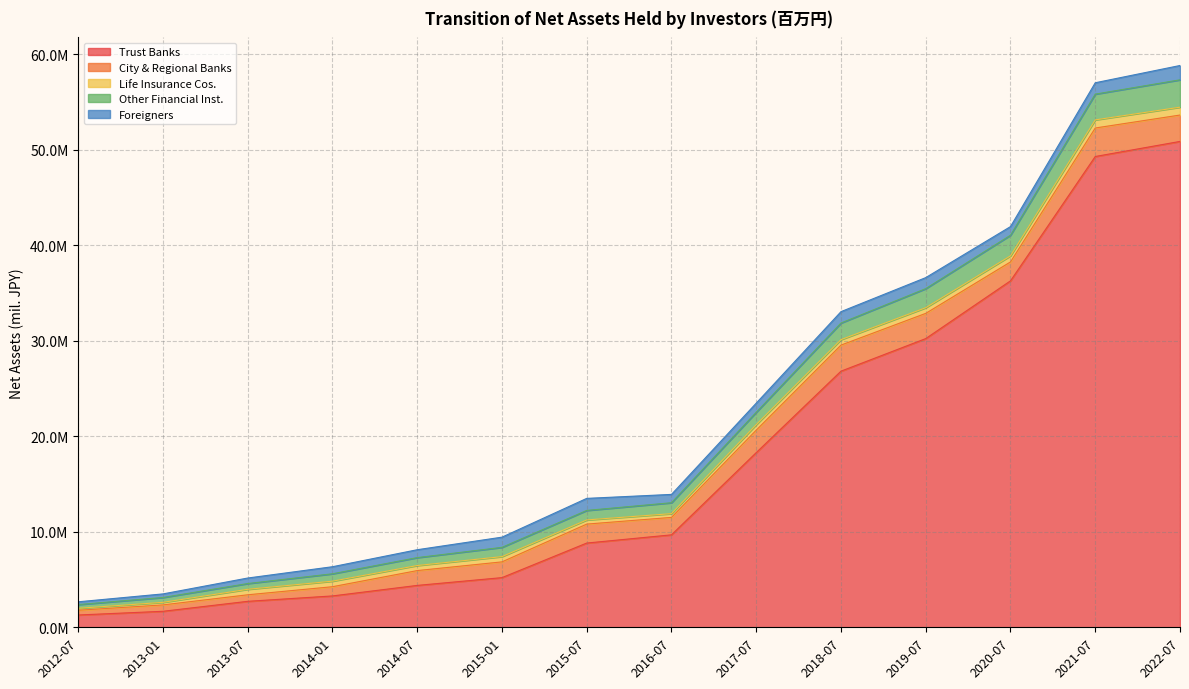

Where does the Foreigners series first go above 957800?

2015-01